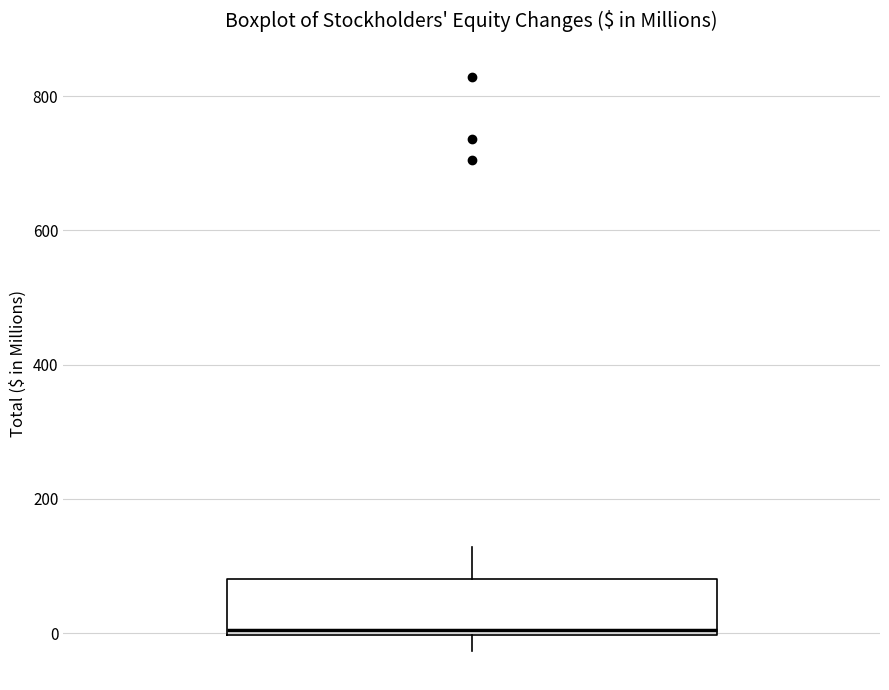

Read this box plot against the y-axis: the position of the median line, the range covered by the box, and the ends of both whiskers. The values are not printed on the chart, so give them approximately, as read against the axis.

median 0 (just above the box's lower edge), box 0 to 80, whiskers -20 to 120